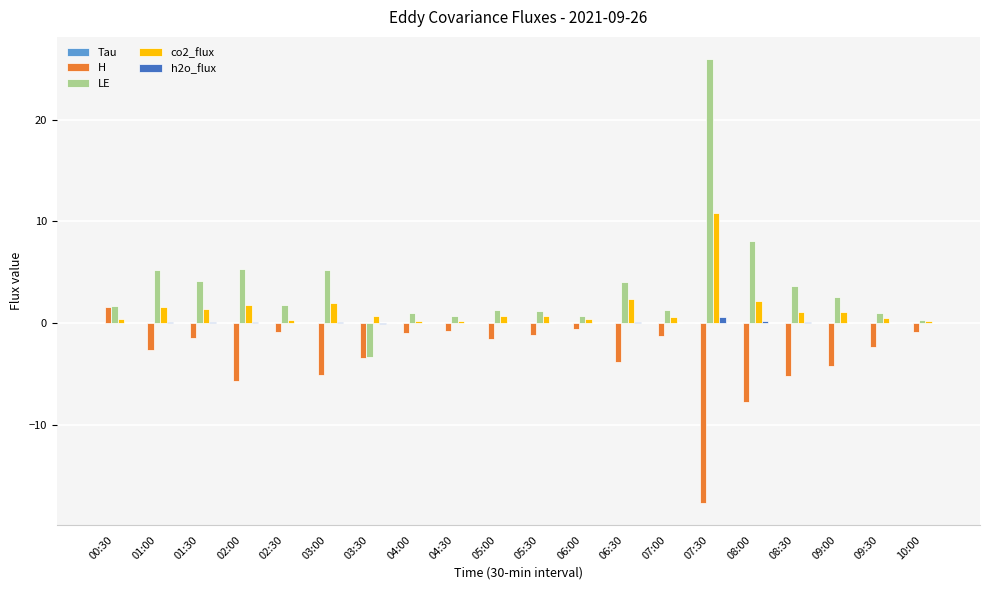

What is the maximum value shown in the chart?

25.9